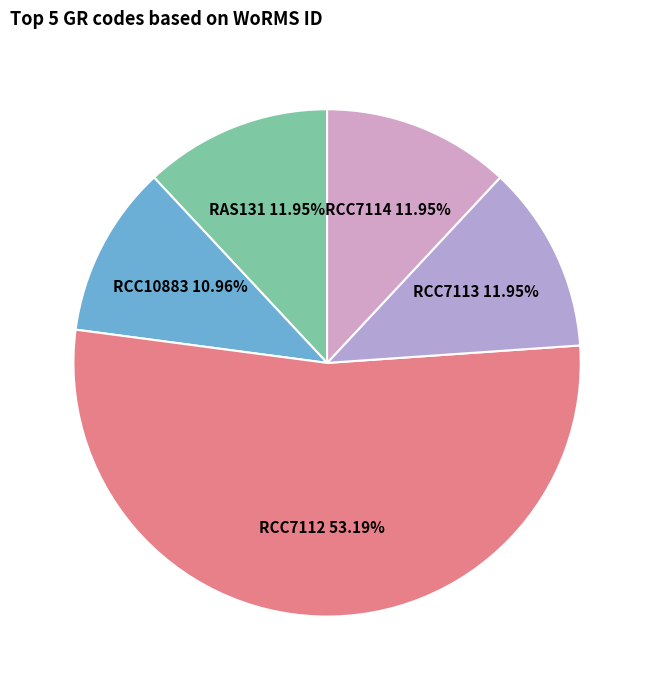

What is the ratio of the value at RCC7112 to the value at RCC7114?

4.5